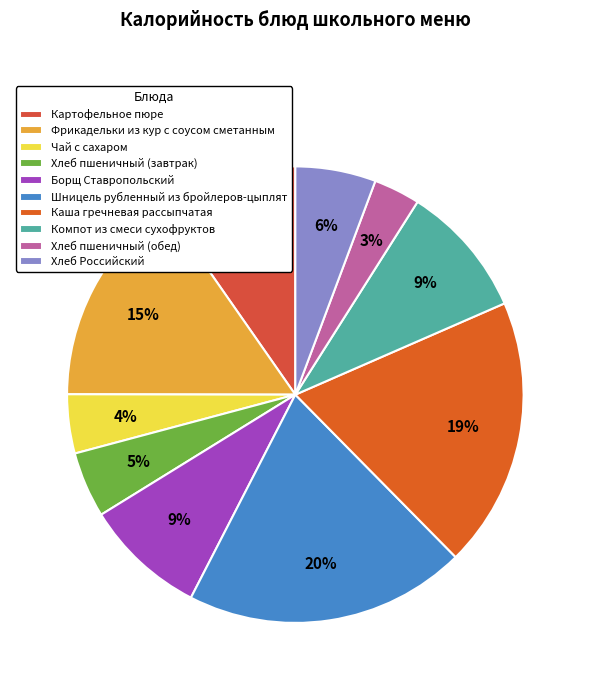

Combined, do Компот из смеси сухофруктов and Фрикадельки из кур с соусом сметанным account for over 50%?

No